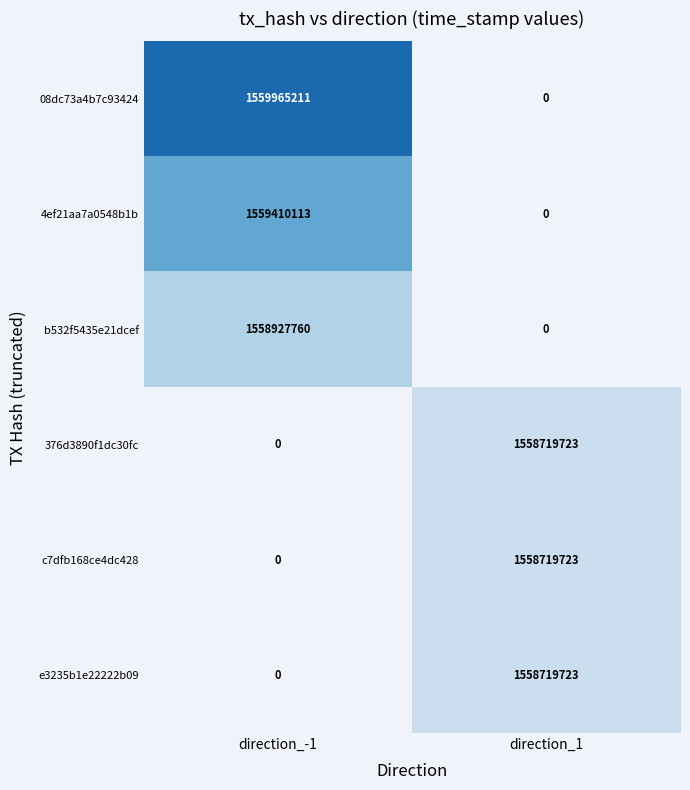

Is it true that 08dc73a4b7c93424 equals 1559965211 at direction_-1?

True